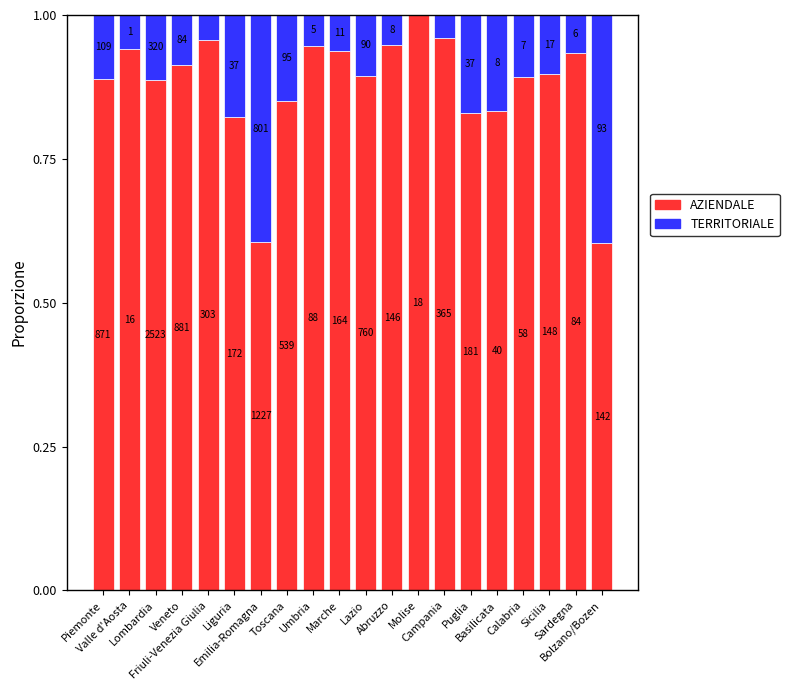

What is the difference between the second highest and minimum values in the AZIENDALE series?

0.4